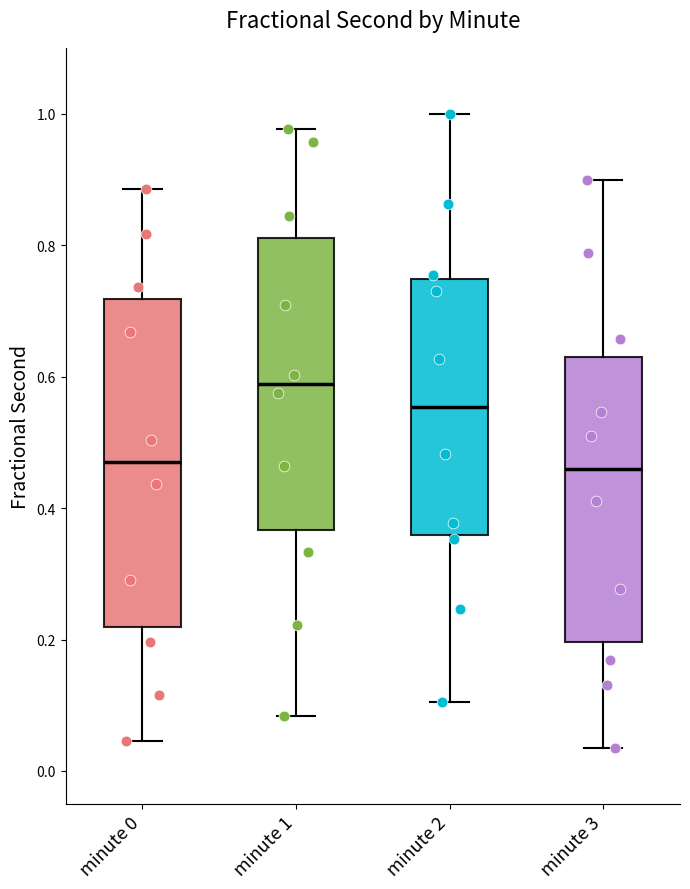

Which box has the highest median line?

minute 1